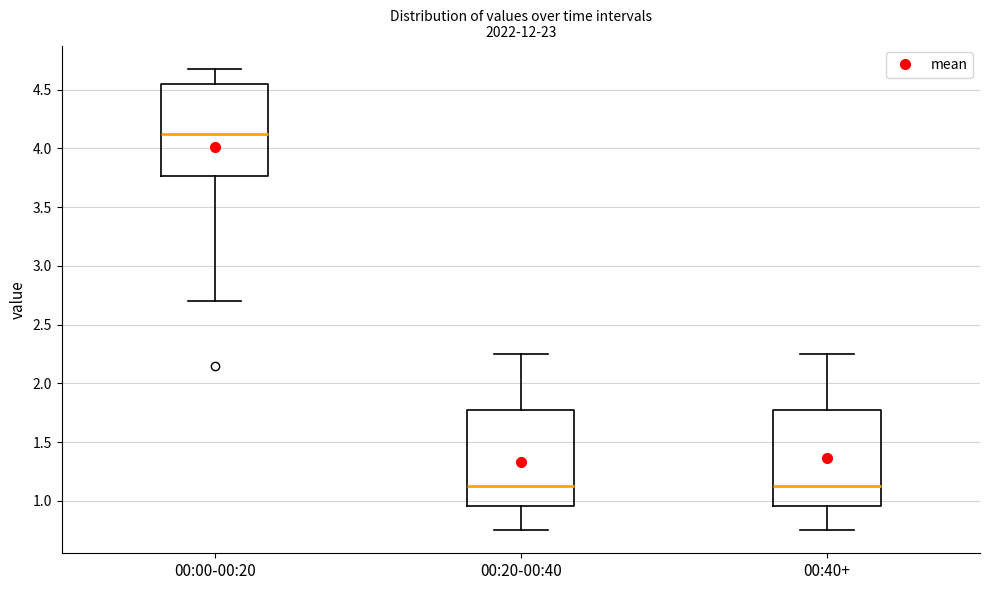

Which box's median line is the highest?

00:00-00:20